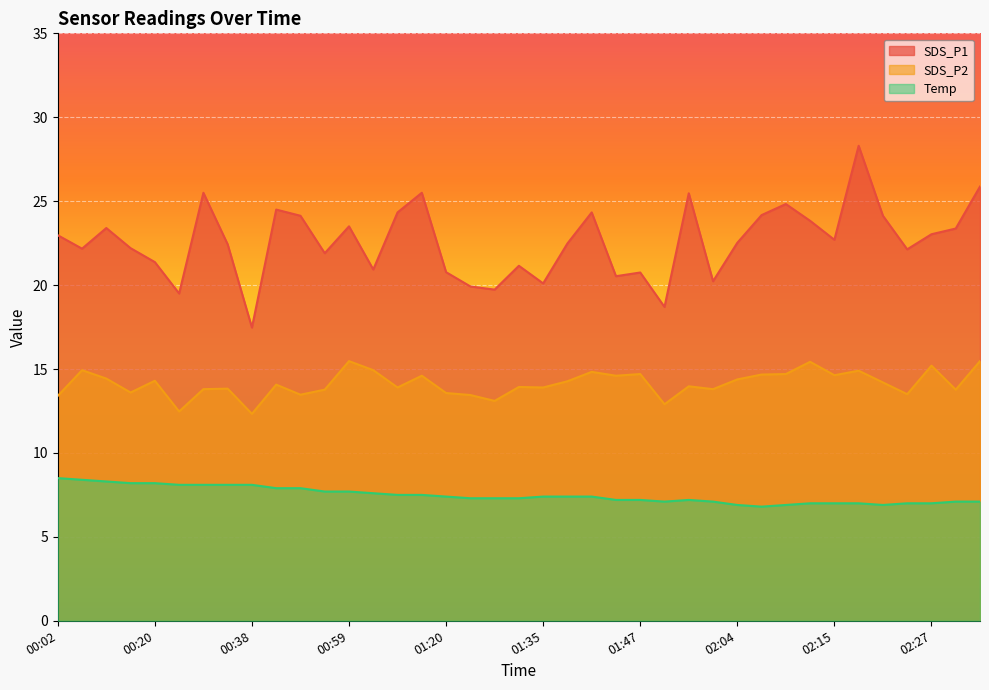

What is the label of the 33rd point from the left?

02:15